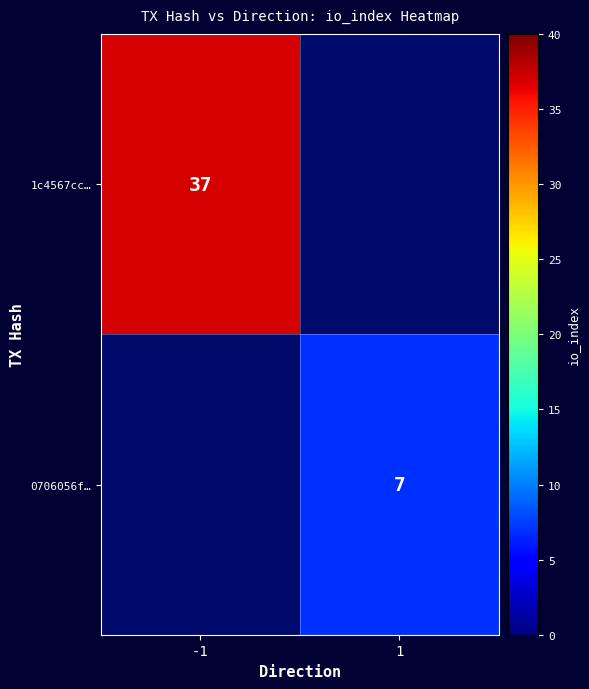

The 0706056f… series shows 7 at 1. True or false?

True